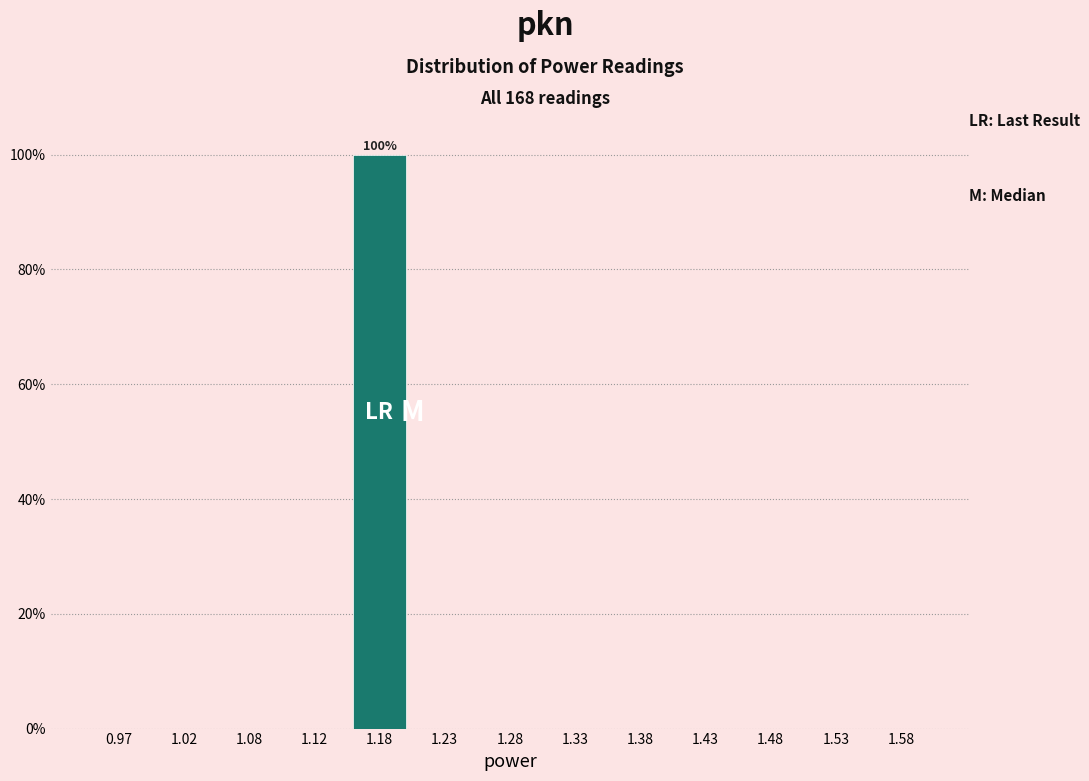

Over which range of the x-axis is the bar tallest?

1.15 to 1.20